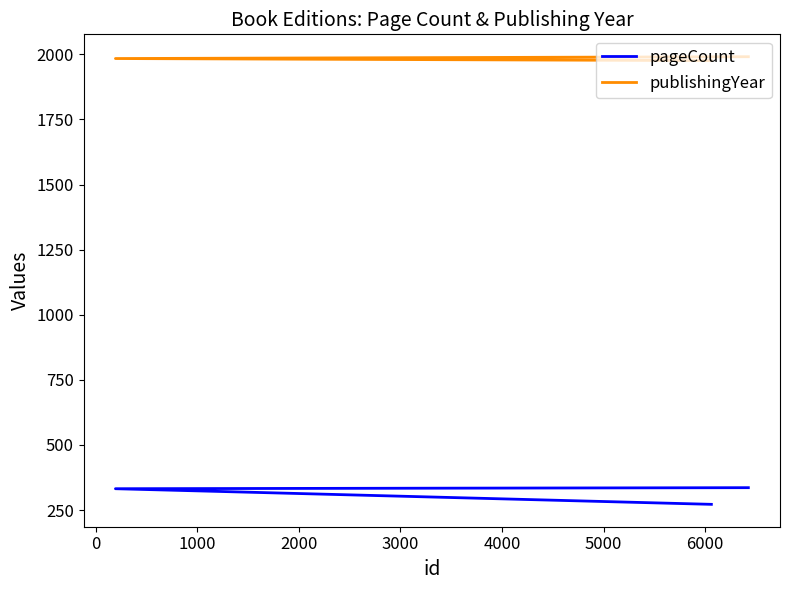

Does the chart have visible grid lines?

No